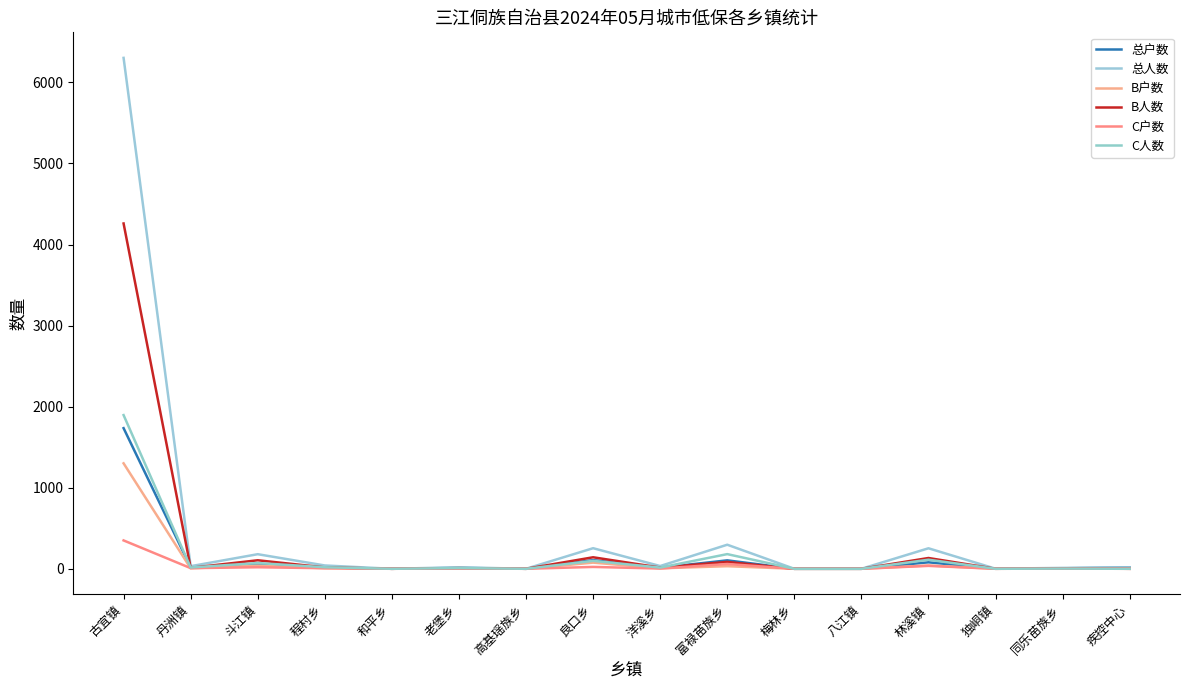

True or false: B户数 and 总人数 cross at least once.

False